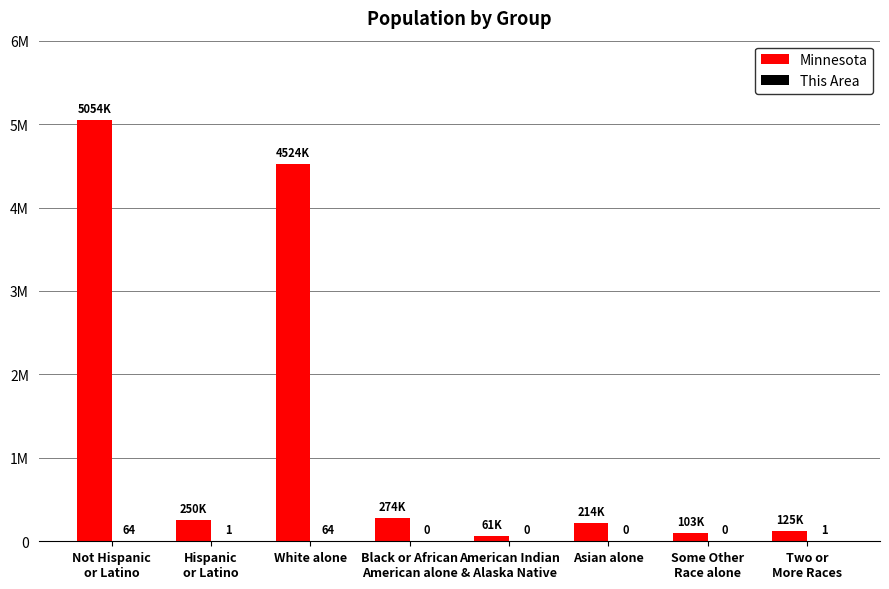

Does the chart contain stacked bars?

No